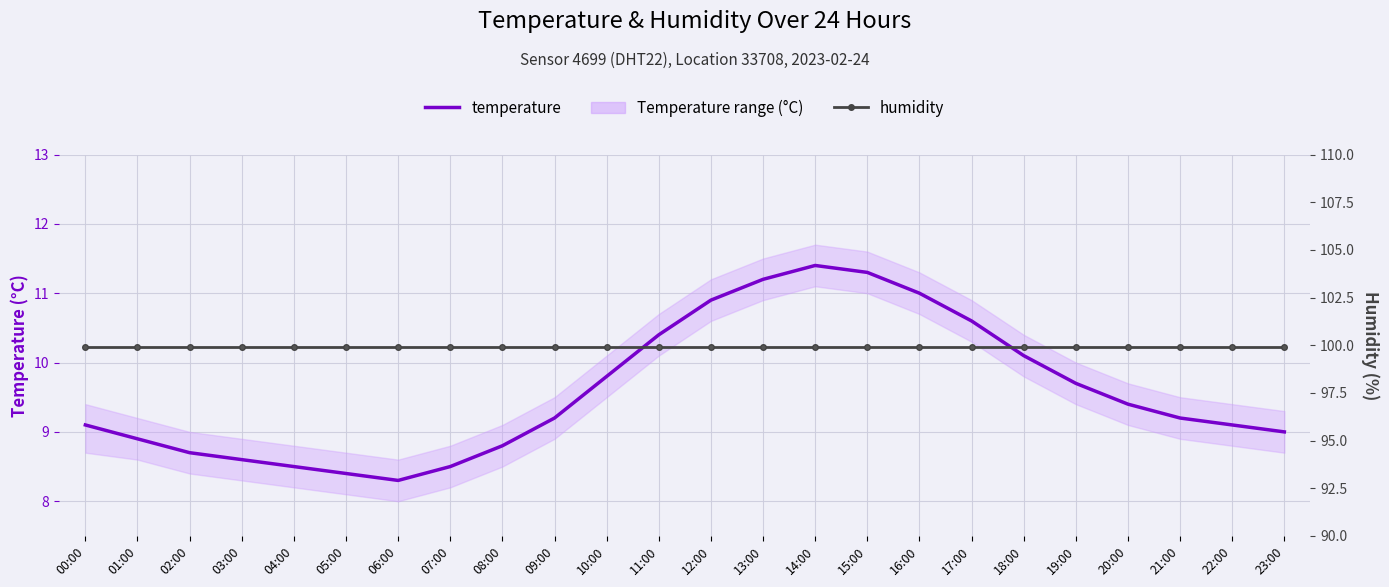

True or false: temperature has a value of 14.8 at 17:00.

False